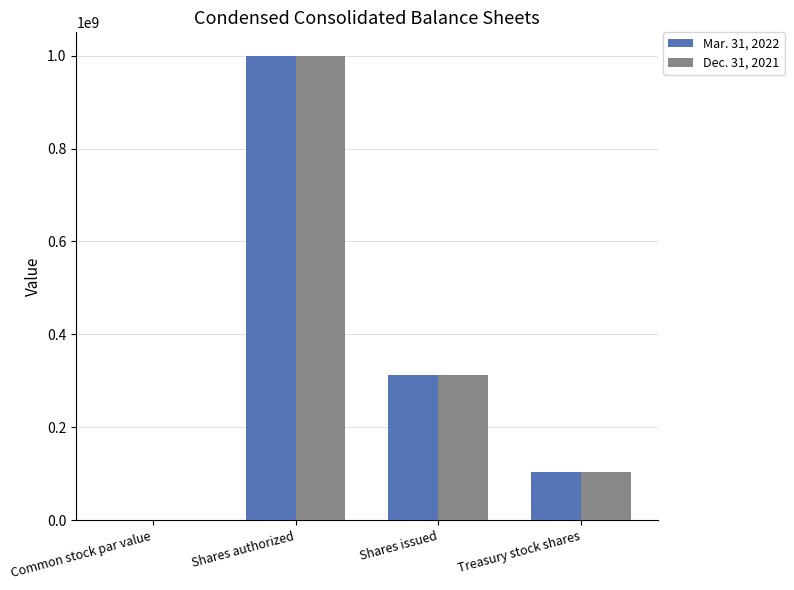

At which label is Dec. 31, 2021 closest to 500000000?

Shares issued